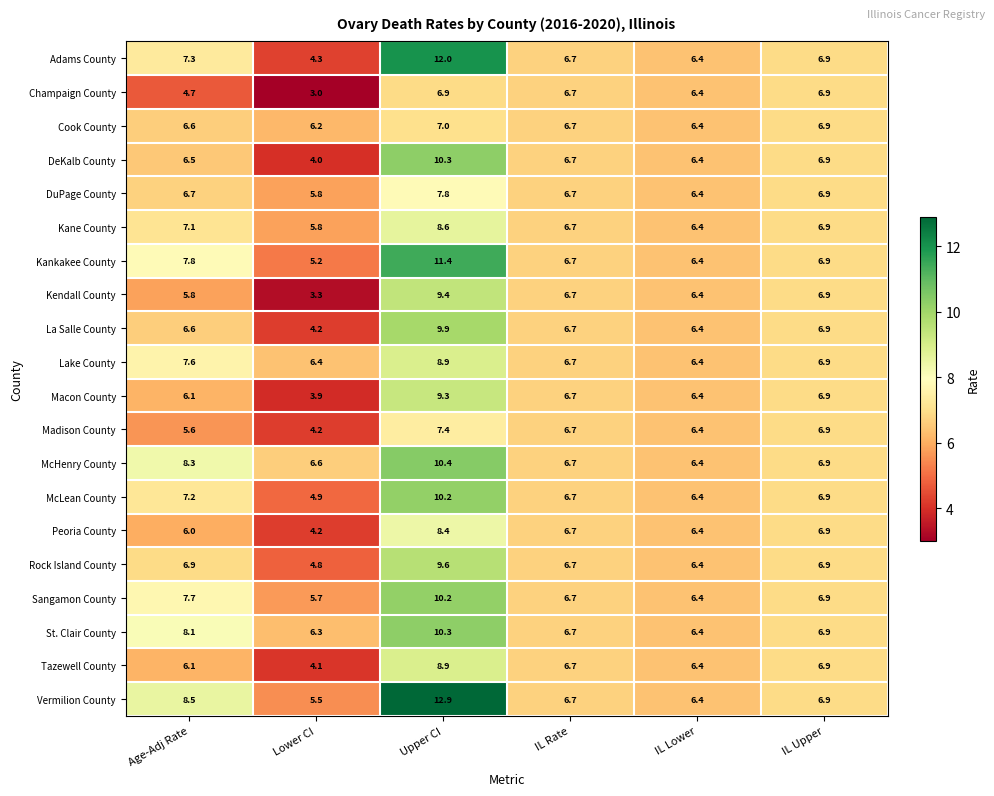

At which category is the sum across all series the highest?

Upper CI